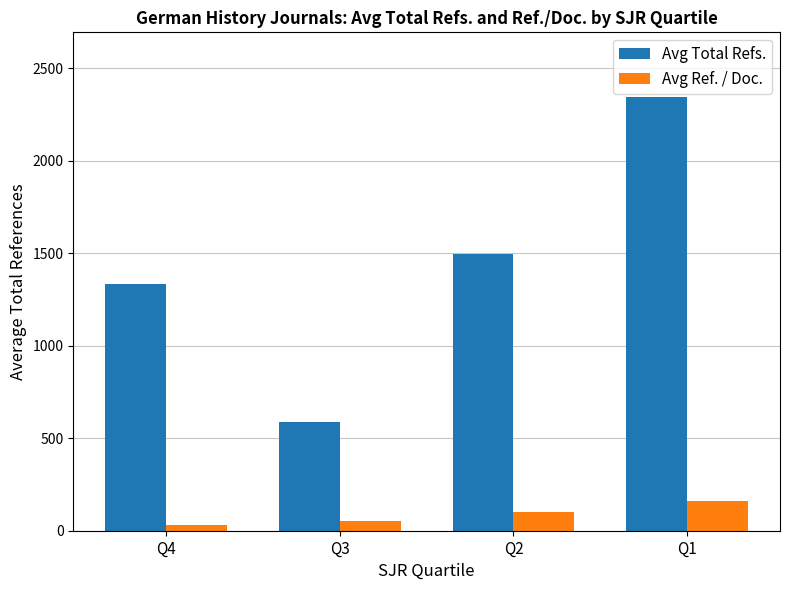

How many groups of bars are there?

4